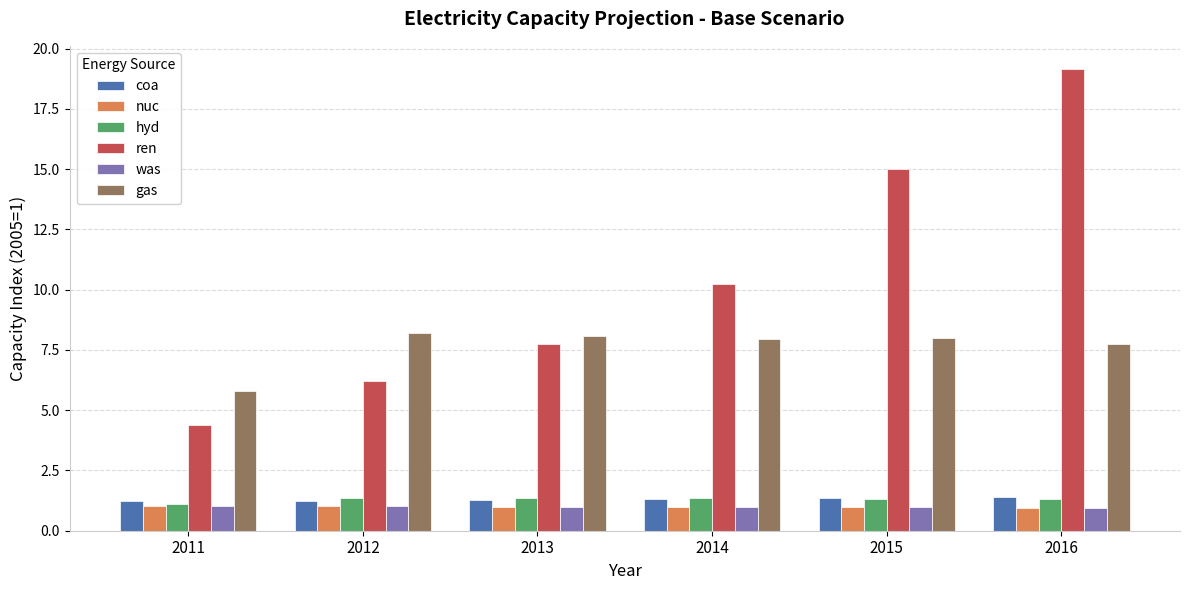

Which label corresponds to the largest value in the chart?

2016